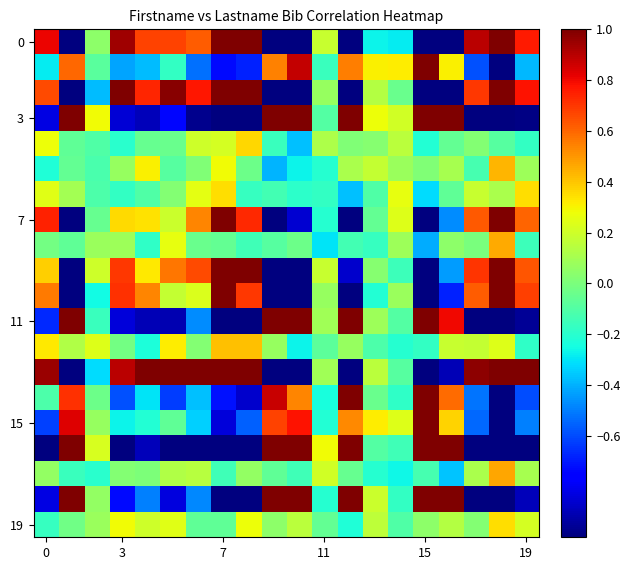

What is the minimum value shown in the chart?

-1.0